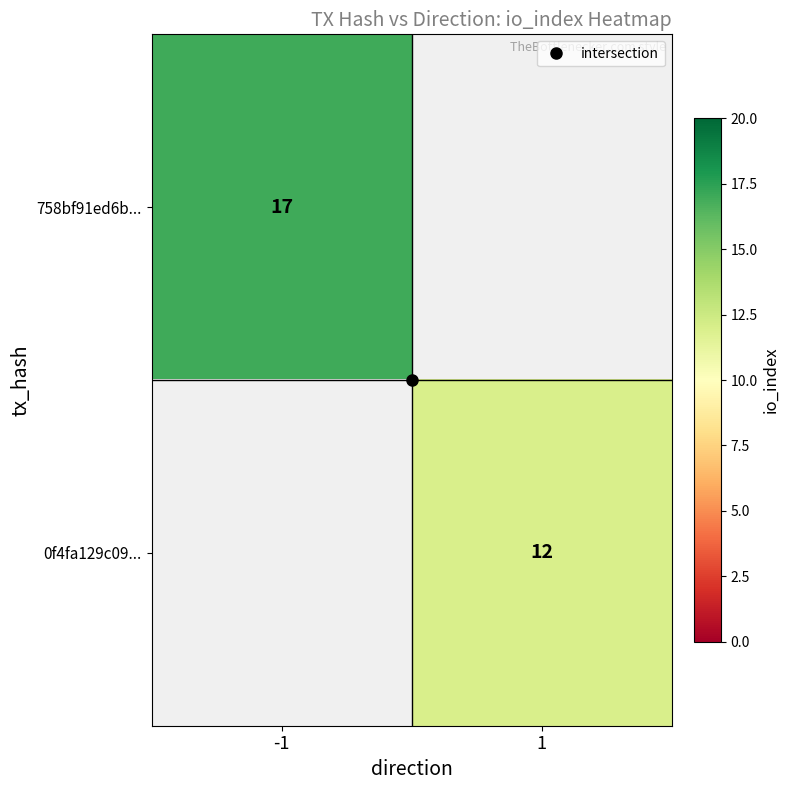

Which category has the lowest value in the 0f4fa129c09... series?

-1